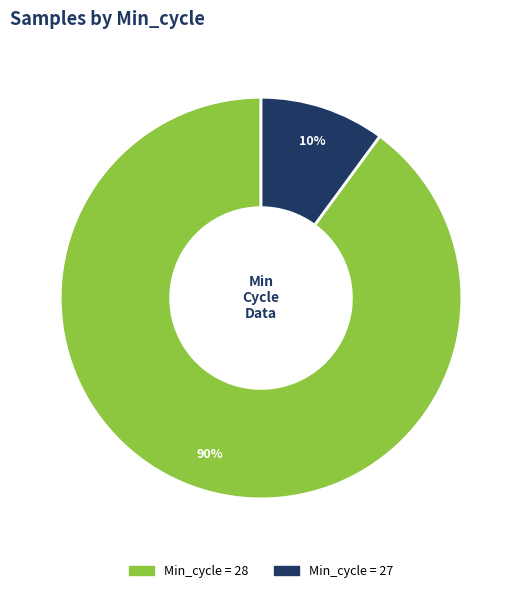

To the nearest percent, what is the average slice percentage?

50%